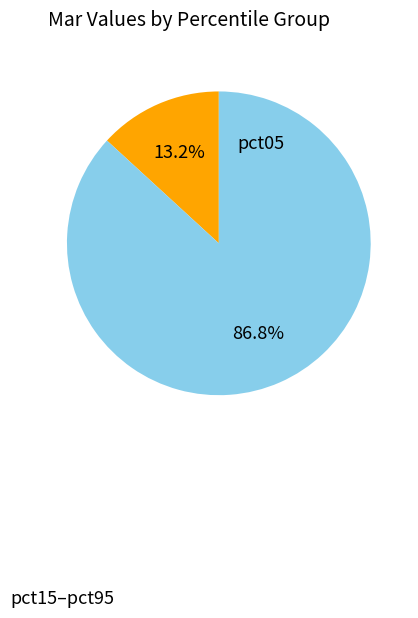

Is there any slice that represents more than half of the pie?

Yes